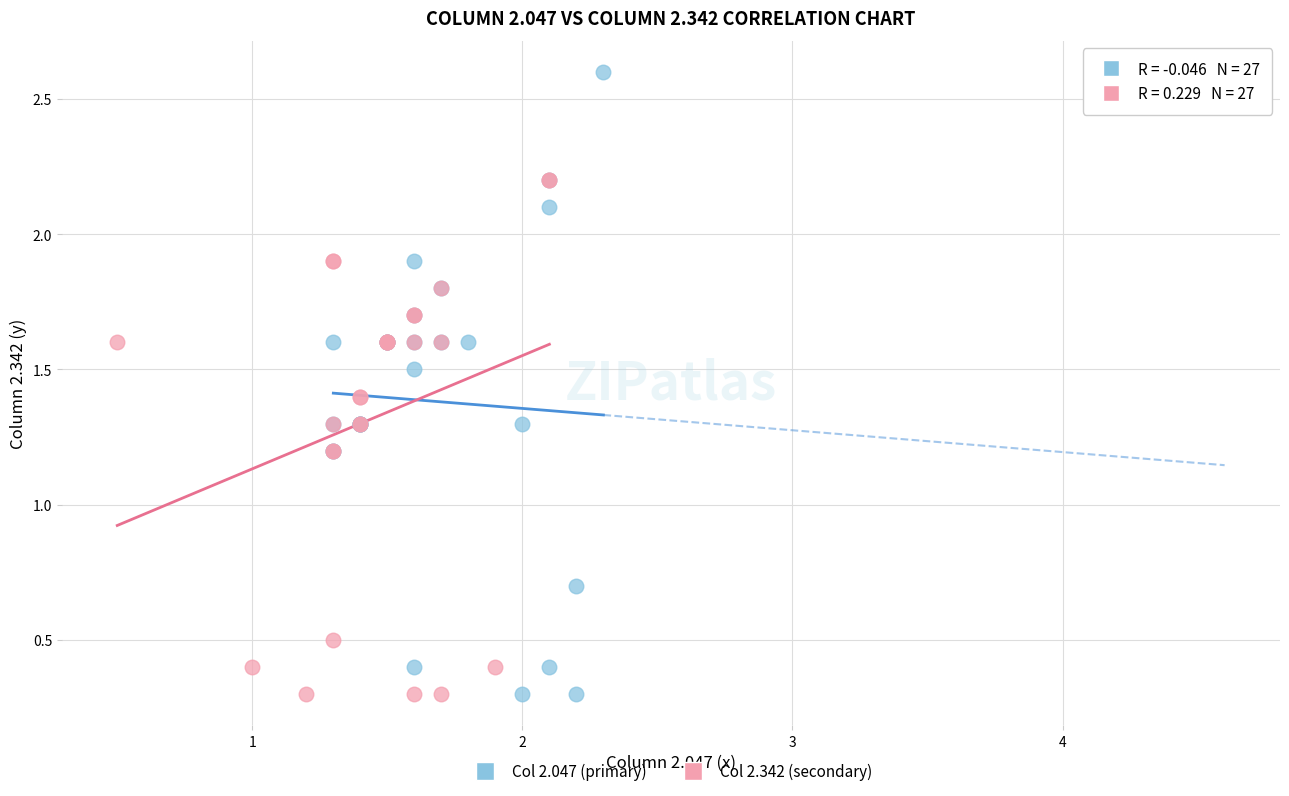

Which series has the widest spread of Y values?

Col 2.047 (primary)